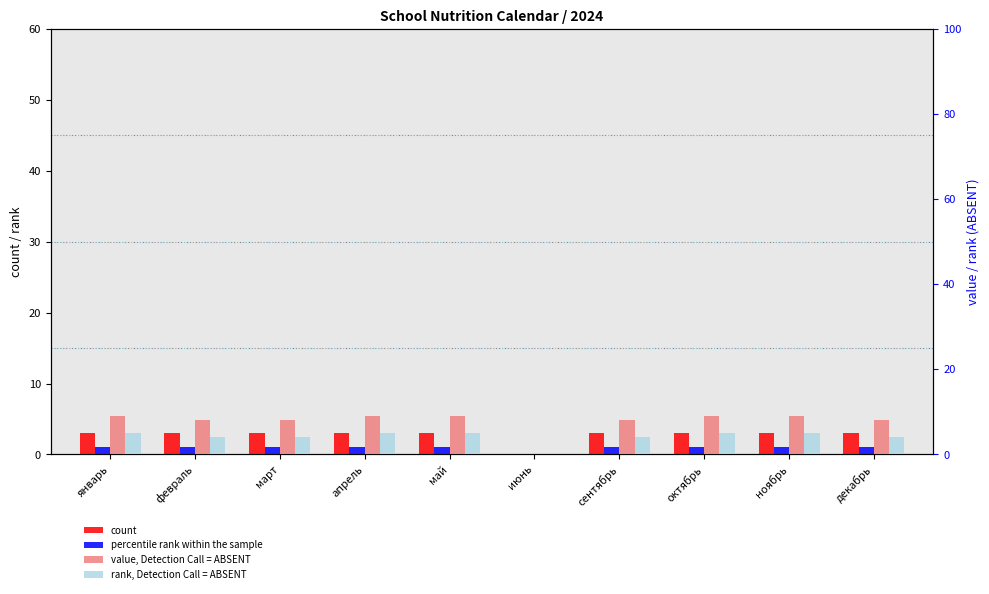

How many values in percentile rank within the sample are above zero?

9